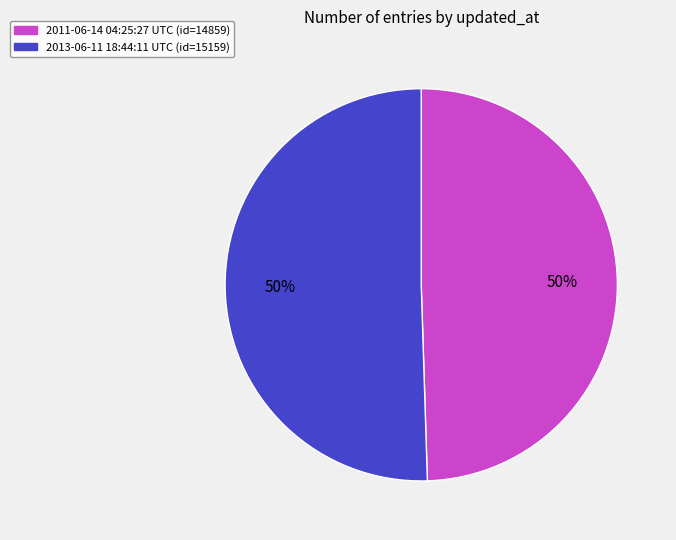

The 2011-06-14 04:25:27 UTC slice represents 50% of the pie. True or false?

True